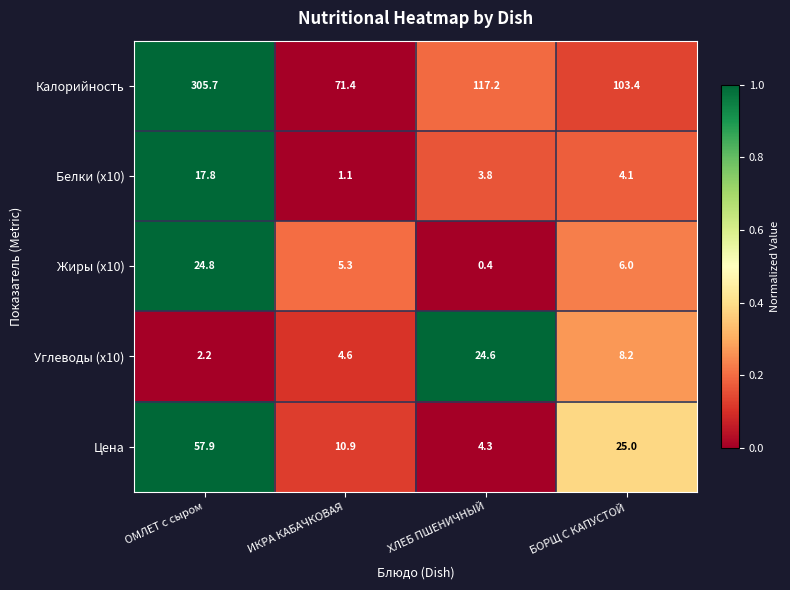

At which category is the sum across all series the highest?

ОМЛЕТ с сыром